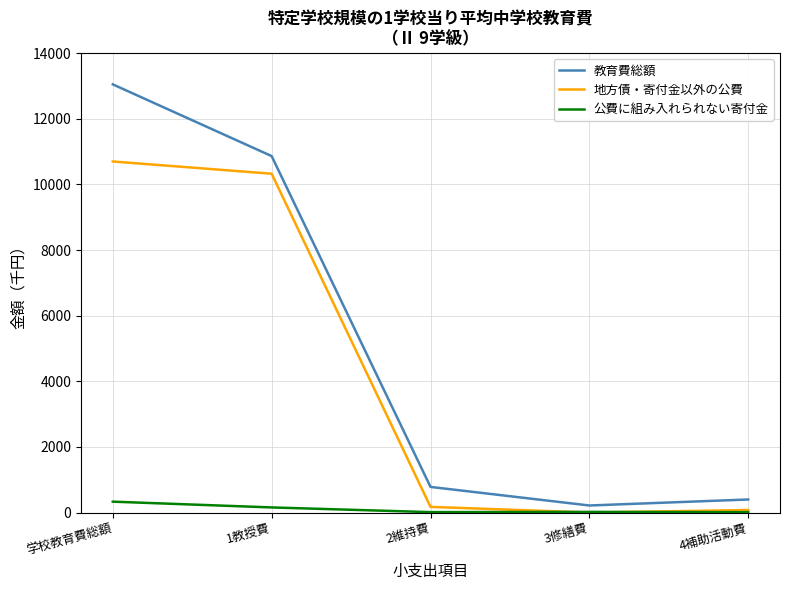

At which category does the chart reach its peak across all series?

学校教育費総額